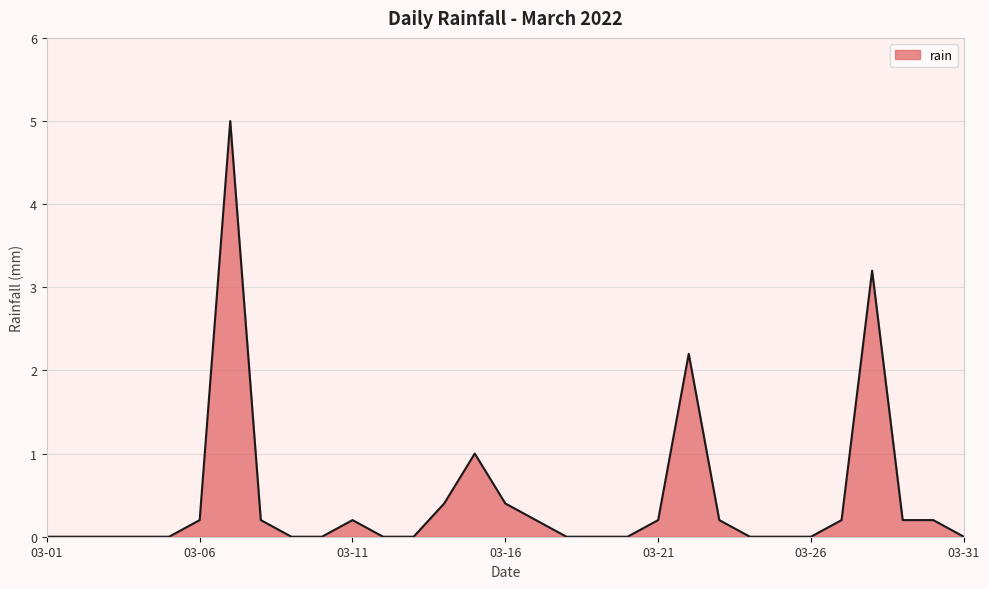

What is the greatest value displayed?

5.0